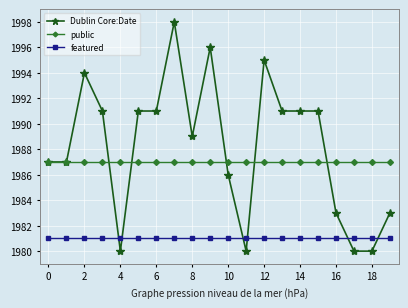

True or false: Dublin Core:Date has more than 0 points higher than both neighbors.

True